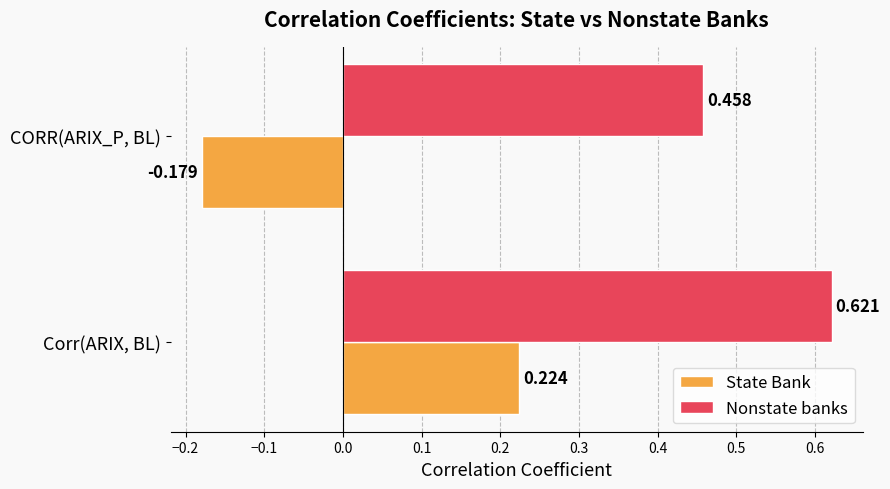

At which label is State Bank closest to 0?

CORR(ARIX_P, BL)